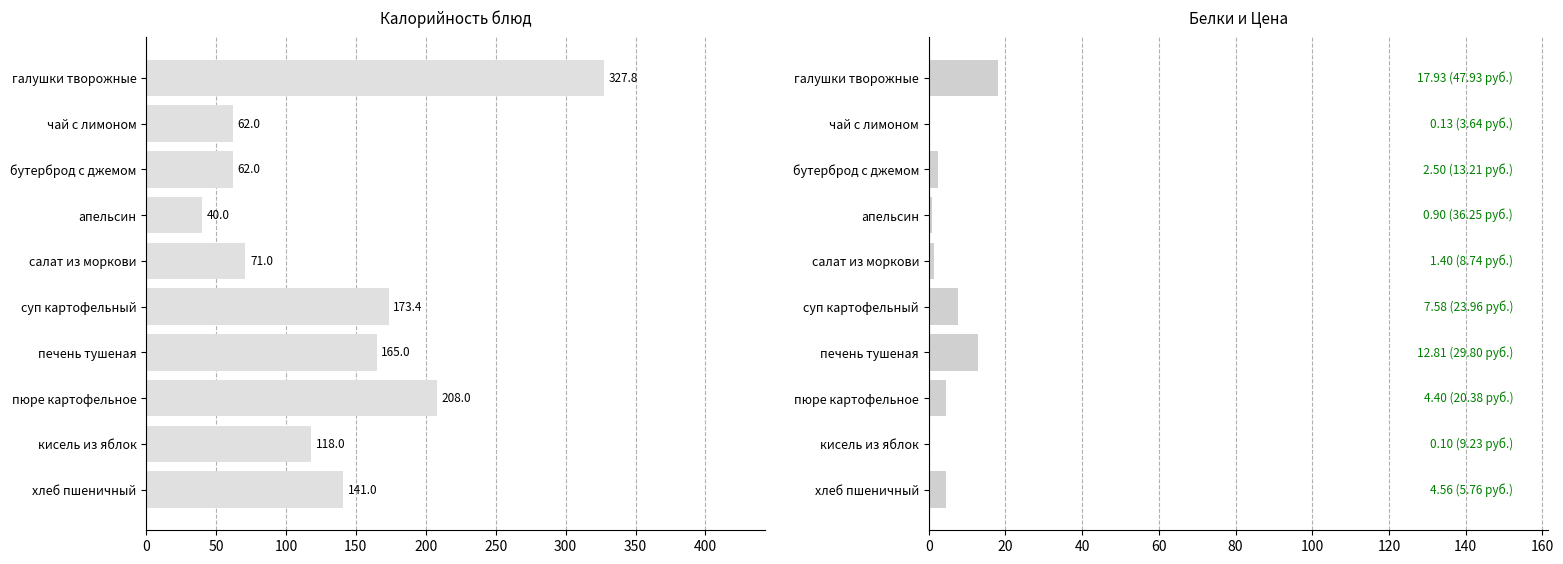

Are the bars horizontal?

Yes